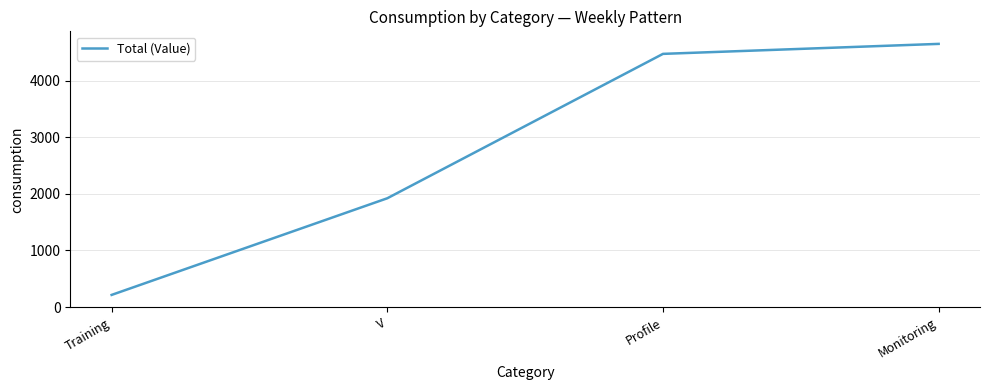

List the labels in order of value, largest first.

Monitoring, Profile, V, Training